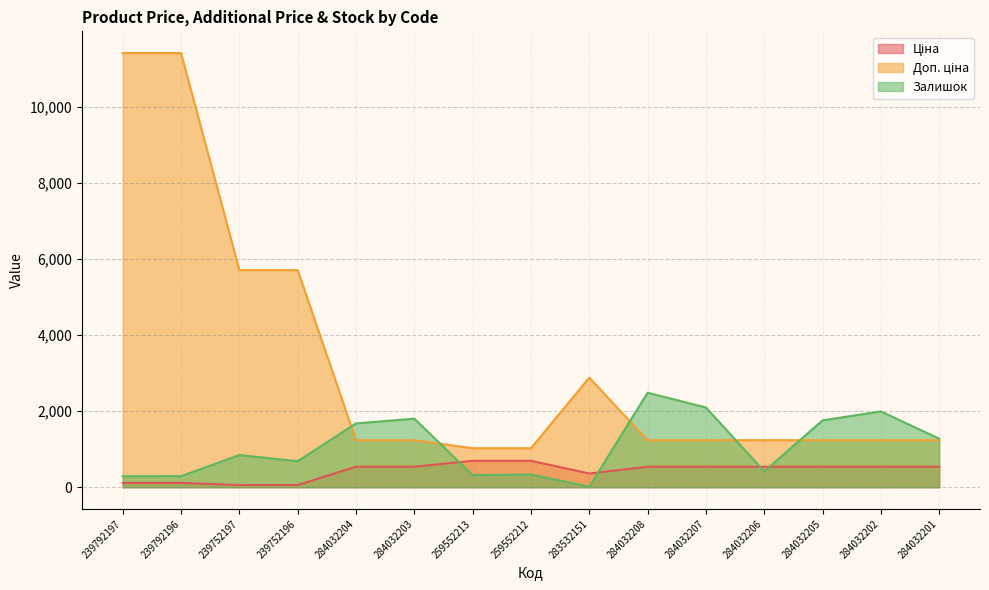

What is the sum of all Доп. ціна values?

49041.2